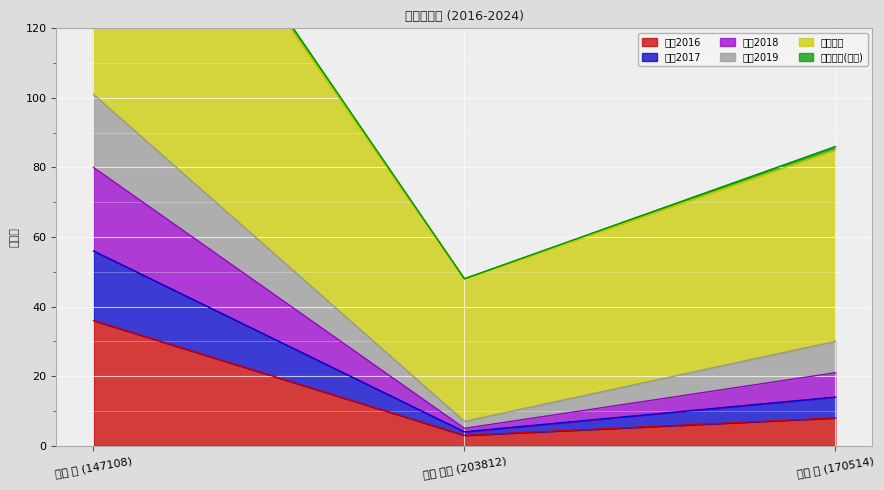

At which label is 著作2016 closest to 19?

山本 圭 (170514)